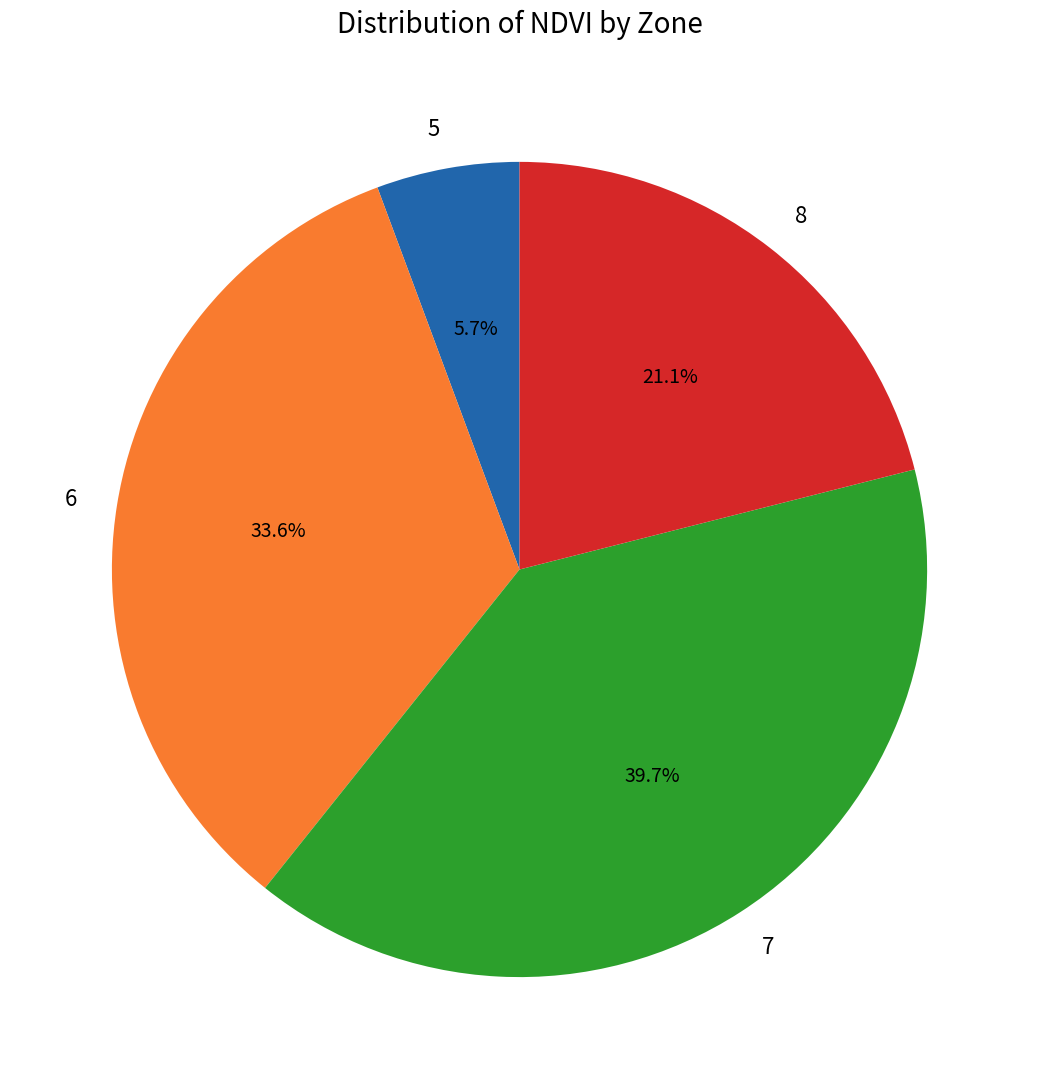

To the nearest percent, what is the difference between the 5 and 6 slice percentages?

28%